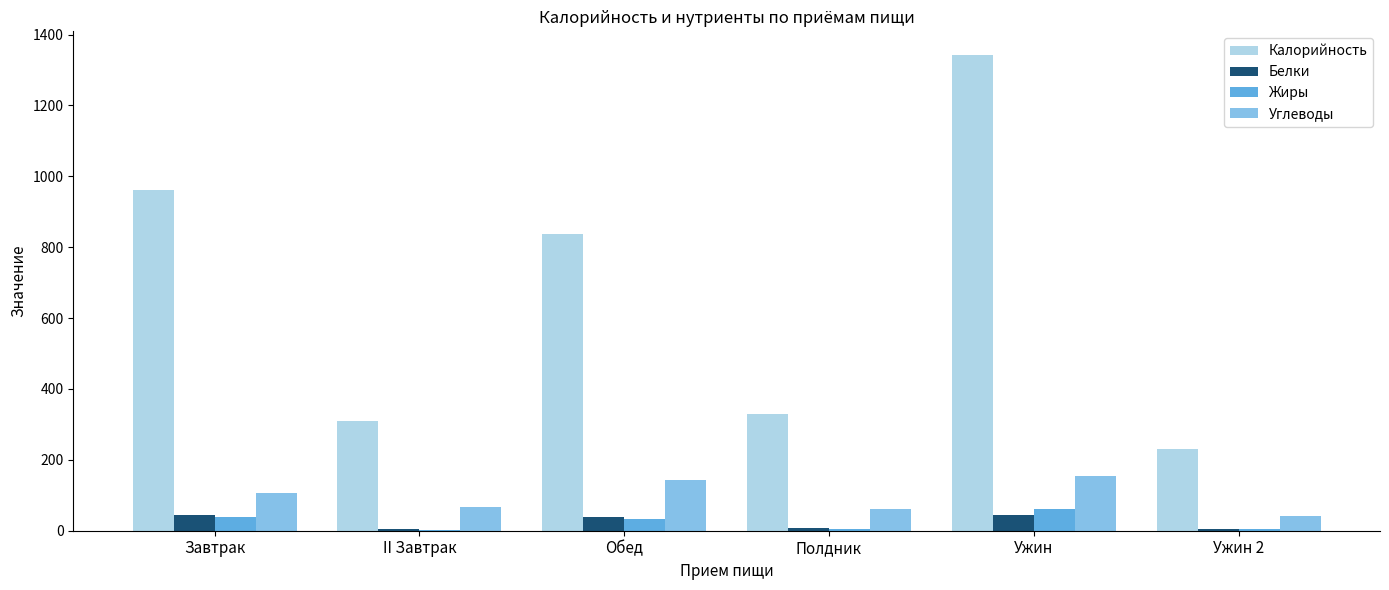

The Калорийность series shows 531 at Ужин. True or false?

False